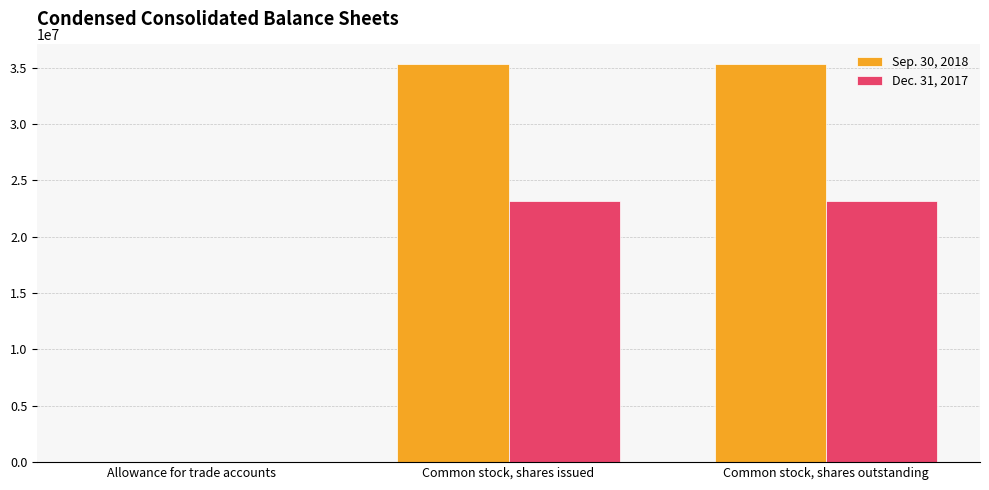

Which series has the largest total across all categories?

Sep. 30, 2018